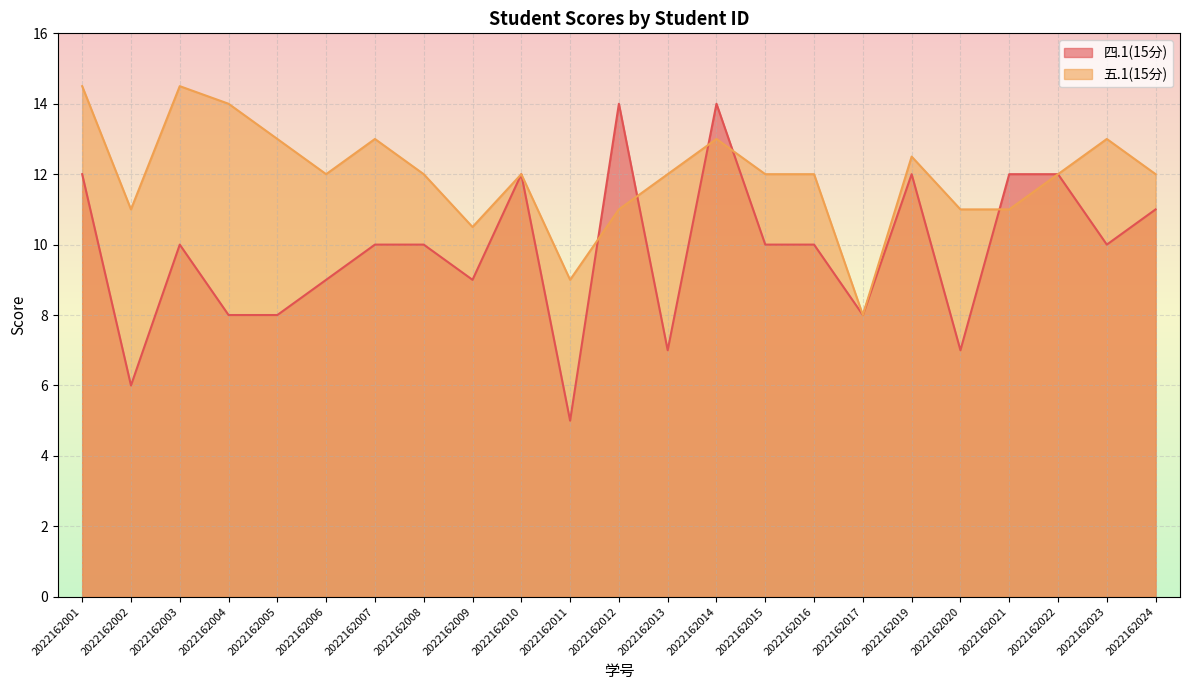

What are all the series names shown in the legend?

四.1(15分), 五.1(15分)